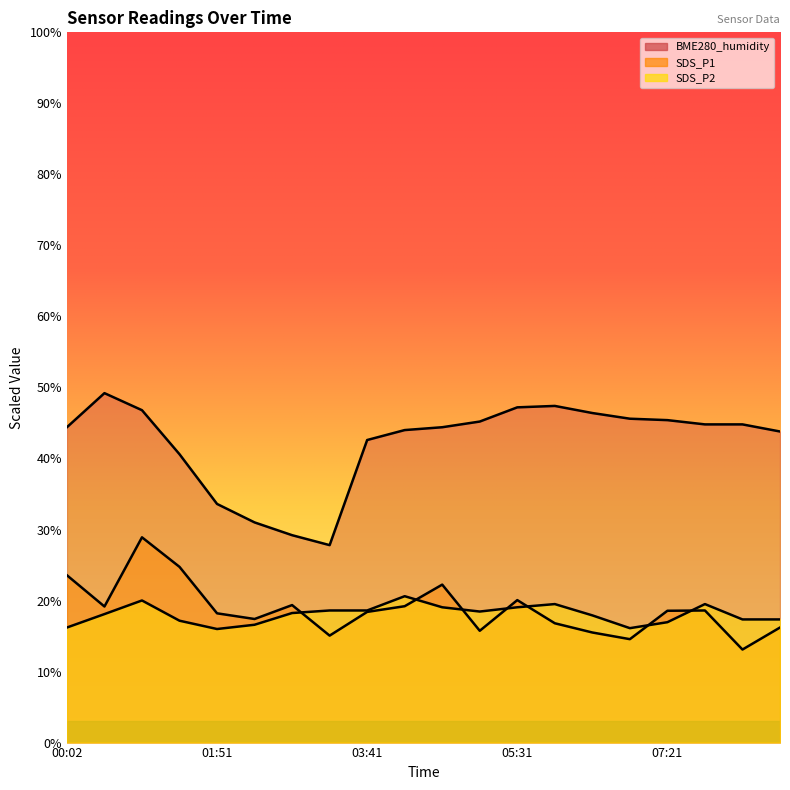

Which category has the lowest value in the BME280_humidity series?

03:13